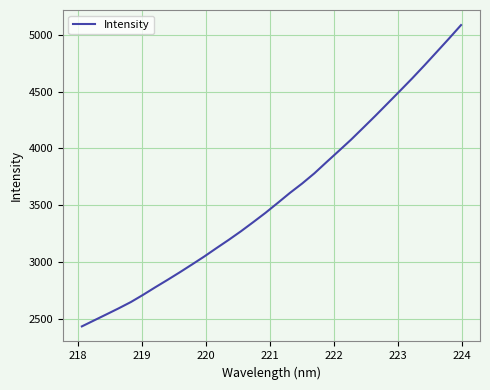

What is the smallest value displayed?

2433.4